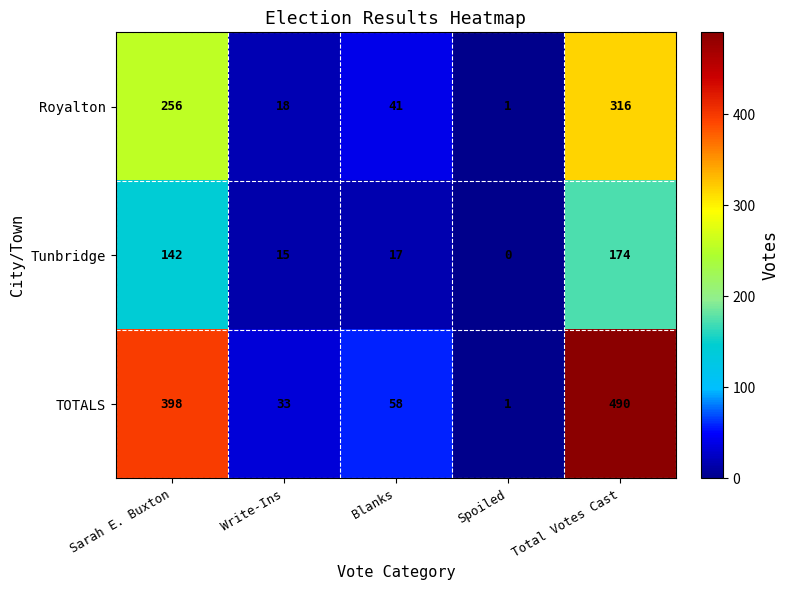

What is the average value of the Royalton series?

126